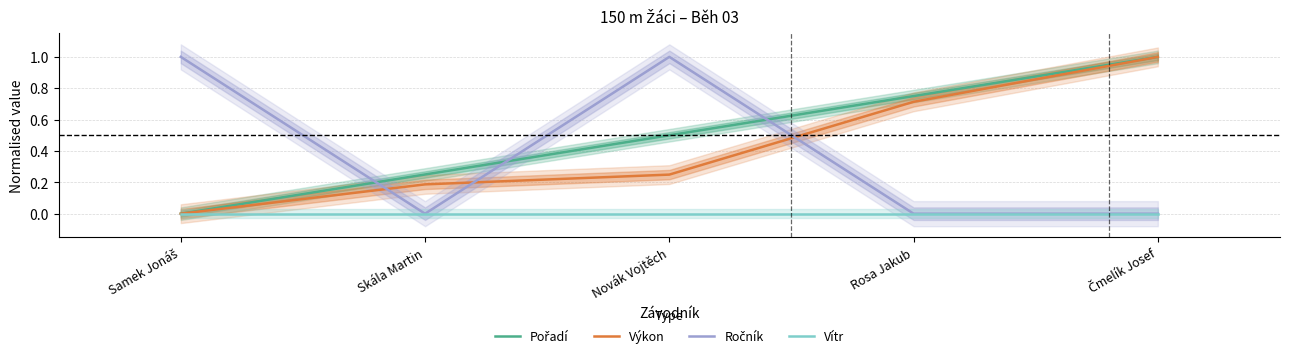

What is the difference between the second highest and second lowest values in the Výkon series?

0.5